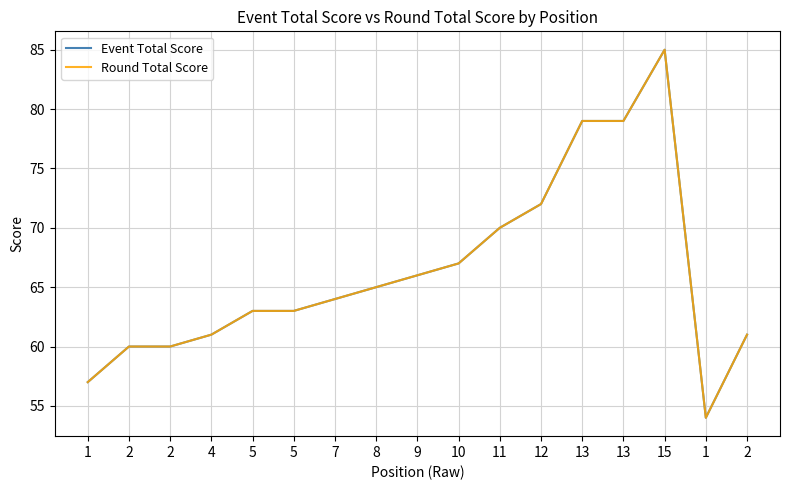

In Round Total Score, how many points are lower than both neighbors (excluding endpoints)?

1